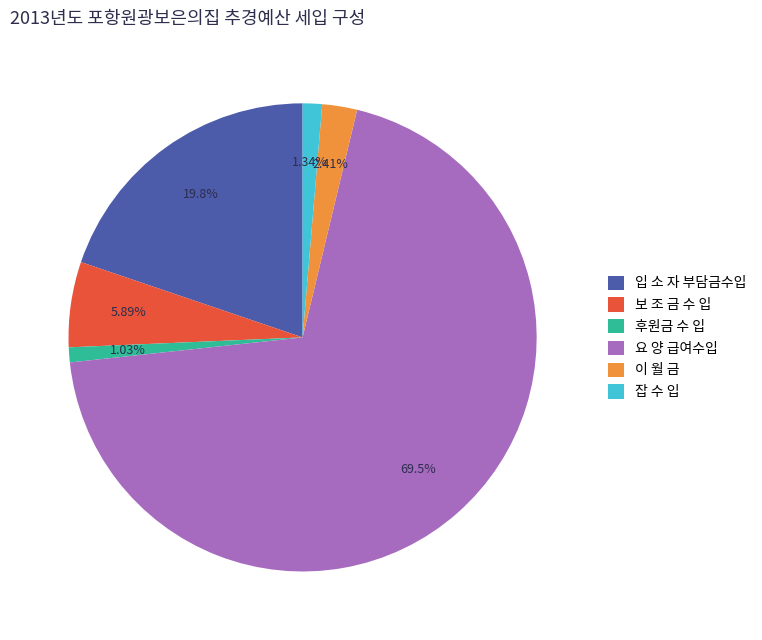

To the nearest percent, what portion does 보 조 금 수 입 represent?

6%